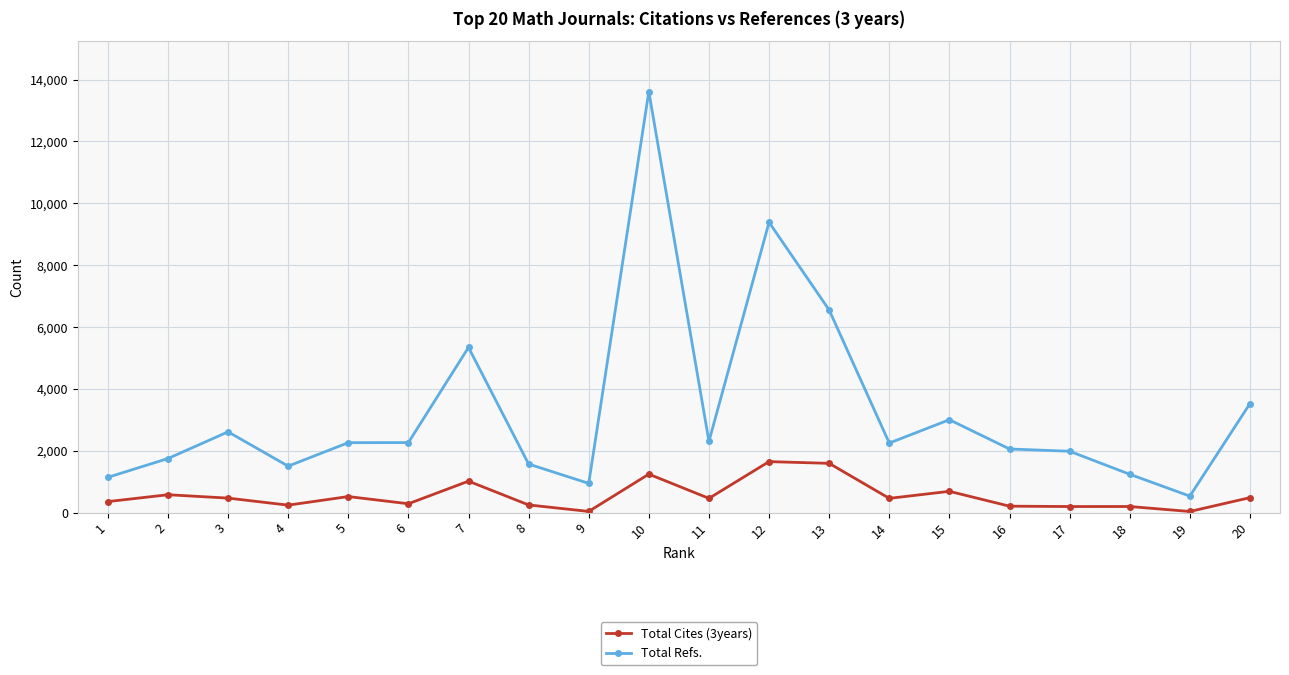

The value of Total Cites (3years) at 14 is 458. True or false?

True